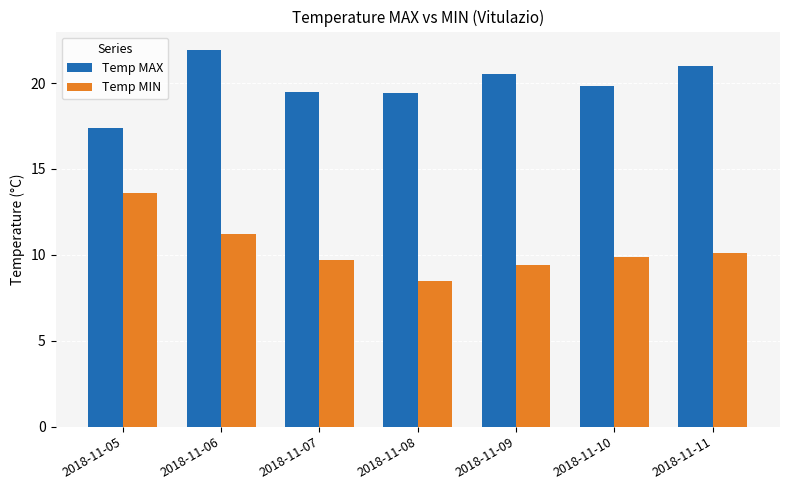

Is the value of Temp MIN at 2018-11-11 greater than the value of Temp MAX at 2018-11-11?

No